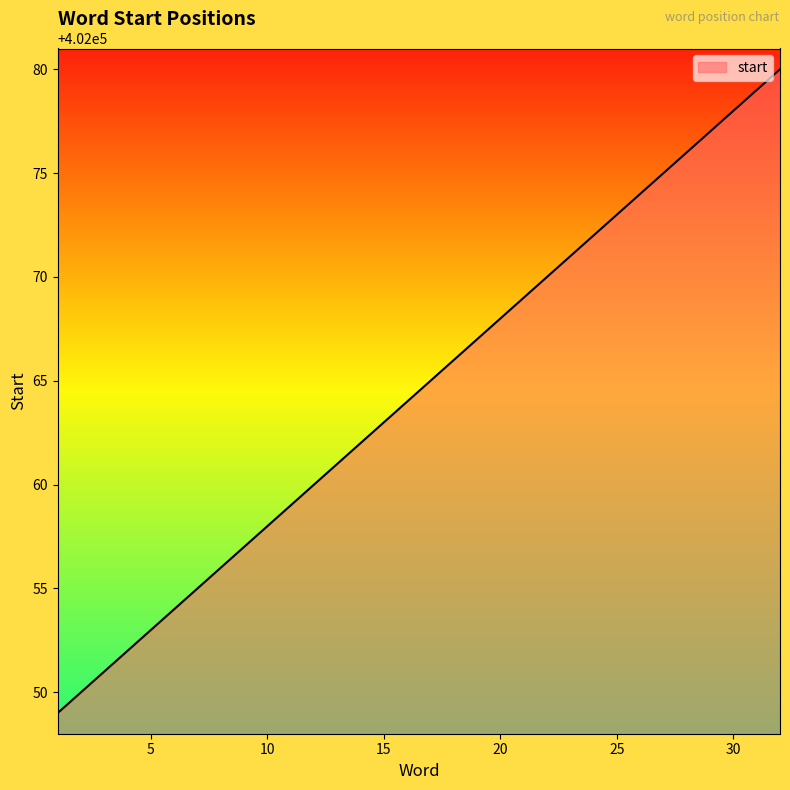

What is the difference between the maximum and minimum values?

31